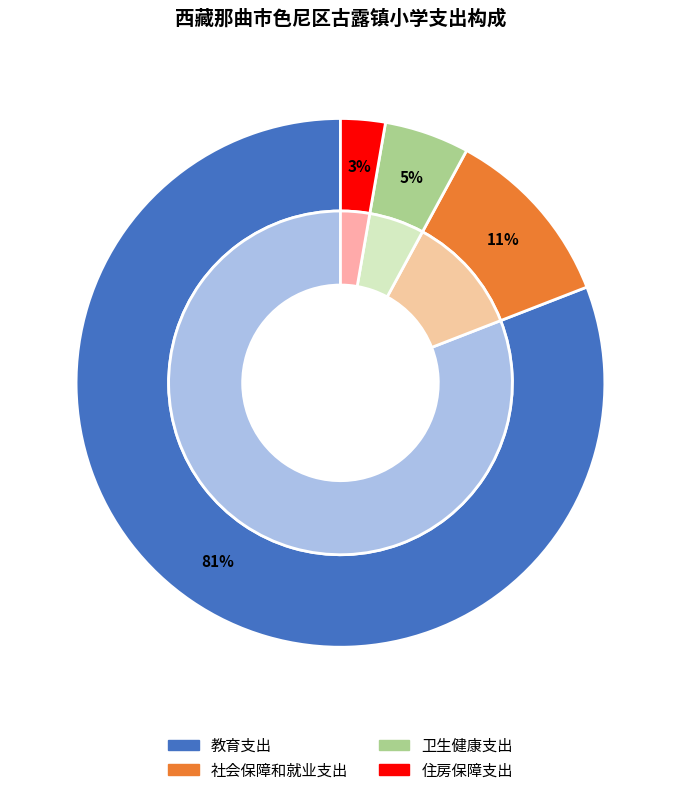

How many segments does this pie chart have?

4